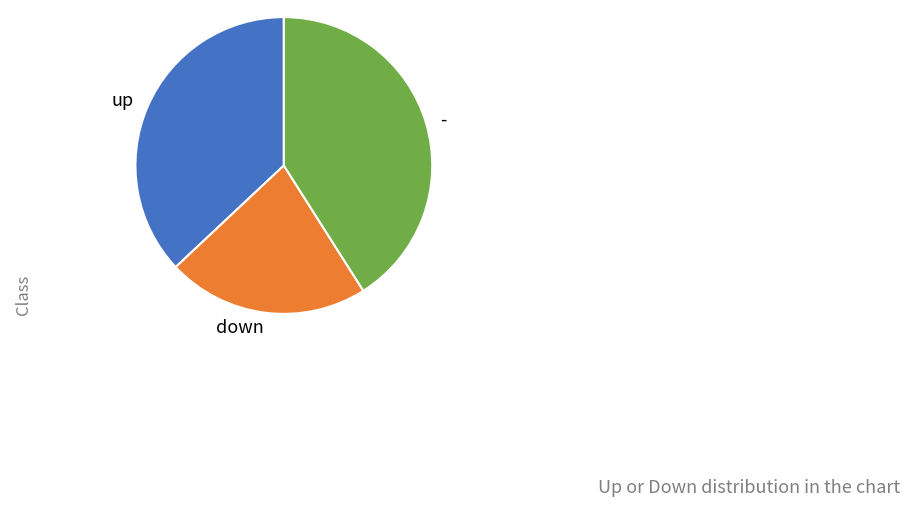

True or false: - accounts for 30% of the total.

False